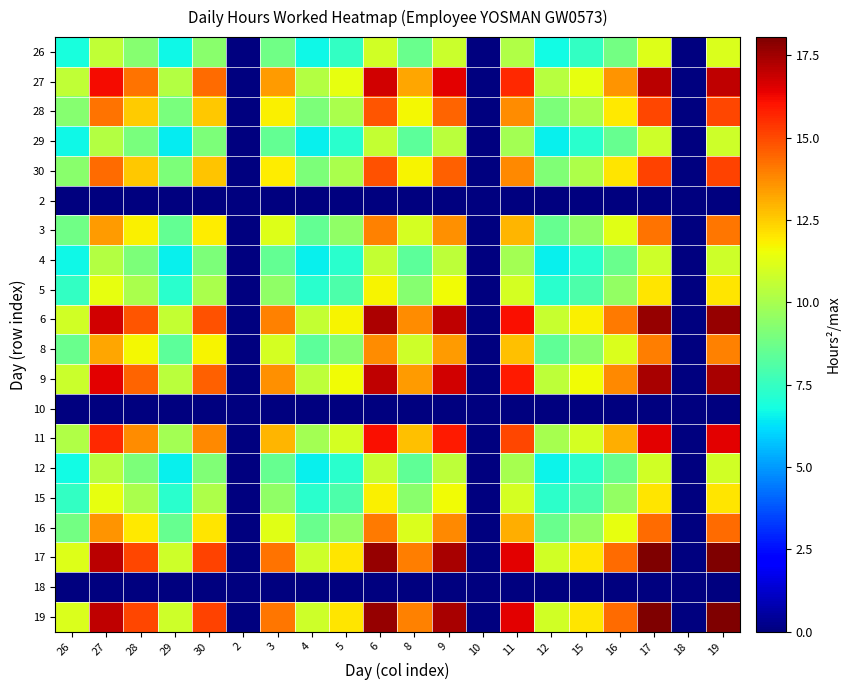

Which has a higher value, 15 or 2?

15